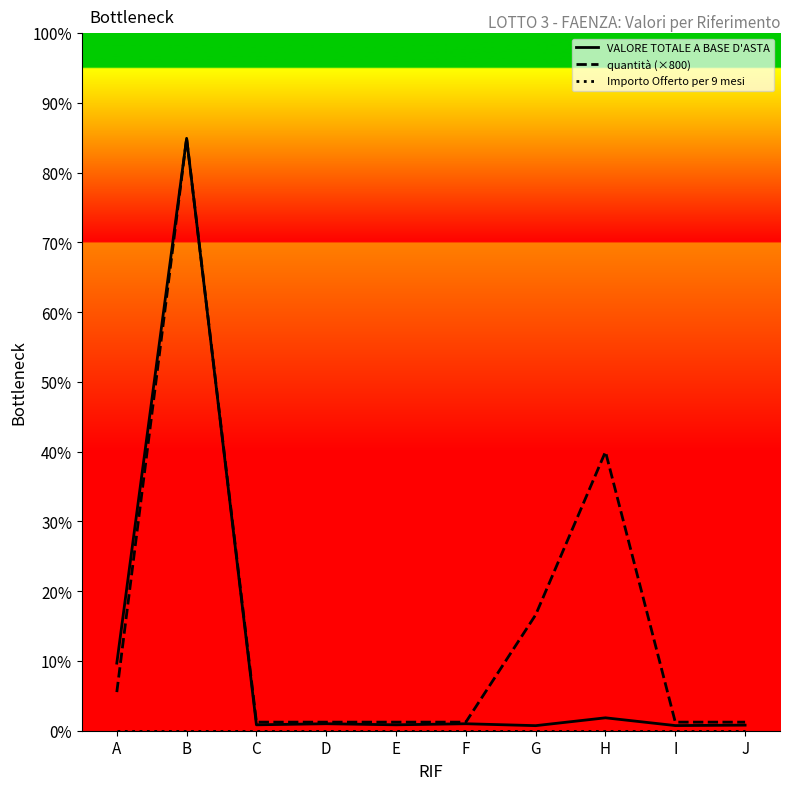

What is the total value across all series at D?

2900